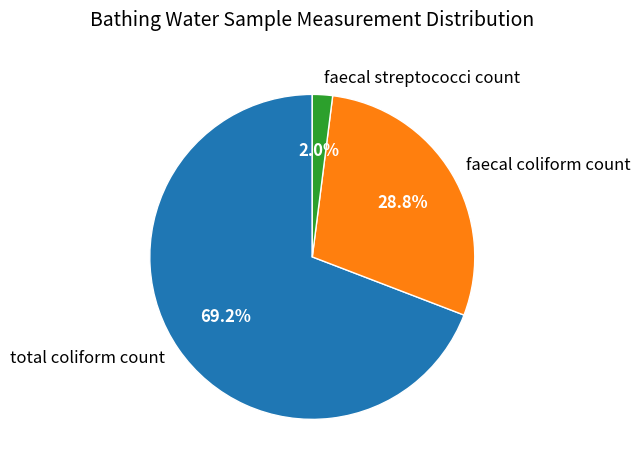

What percentage is the faecal streptococci count slice, to the nearest percent?

2%